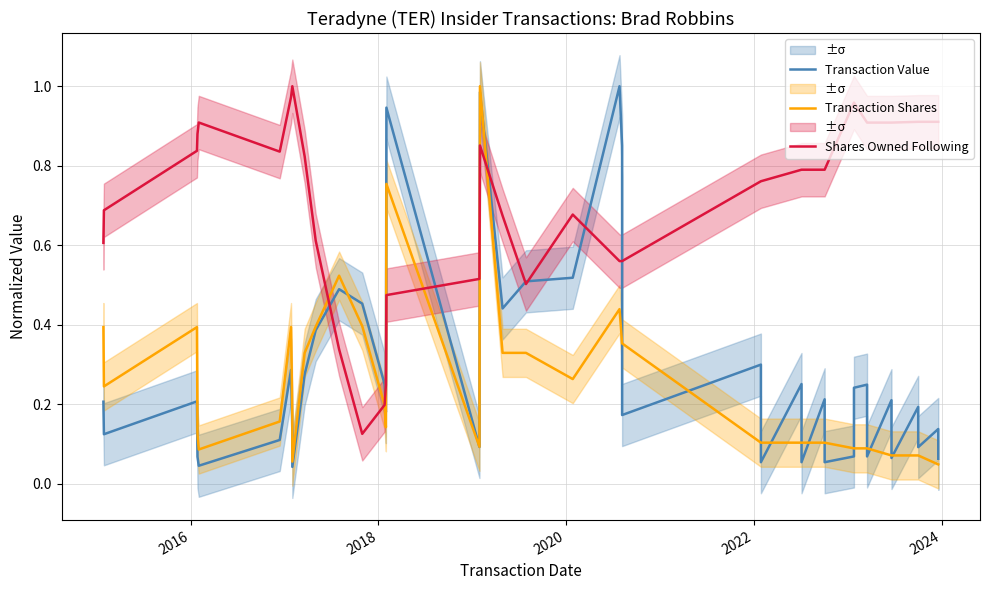

What is the sum of all Transaction Shares values?

9.3